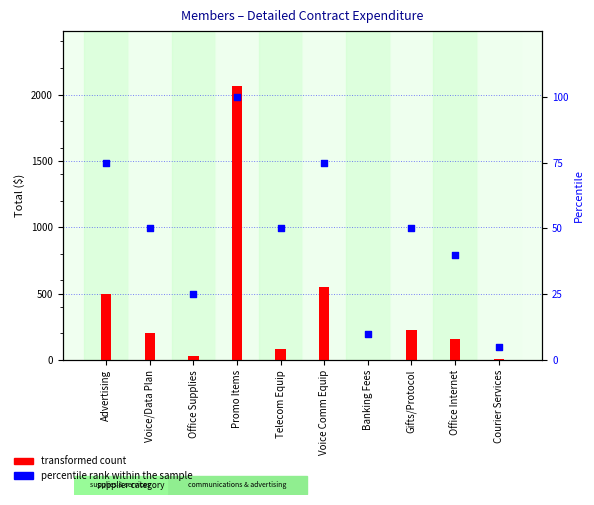

At which category is the sum across all series the highest?

Promo Items